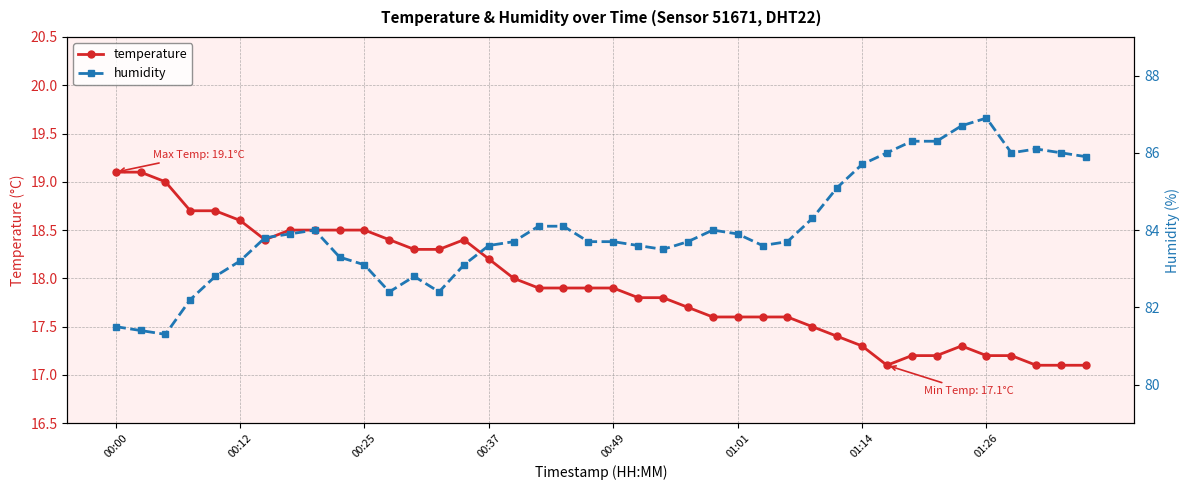

The value of temperature at 00:25 is 18.5. True or false?

True